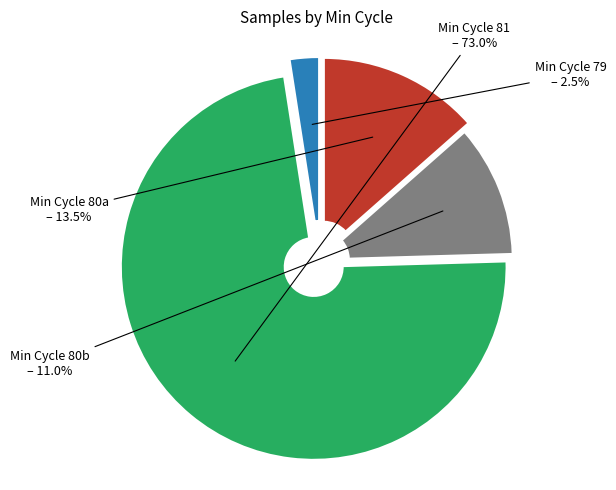

Does any single category account for the majority?

Yes